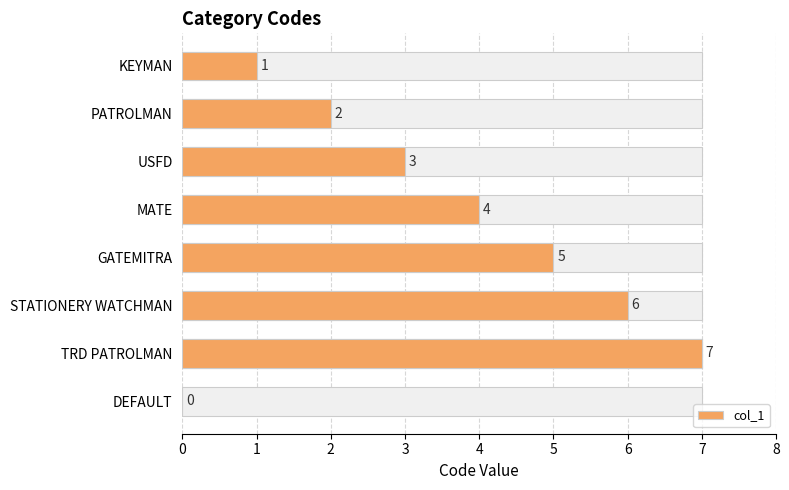

True or false: the data shows 3 at USFD.

True